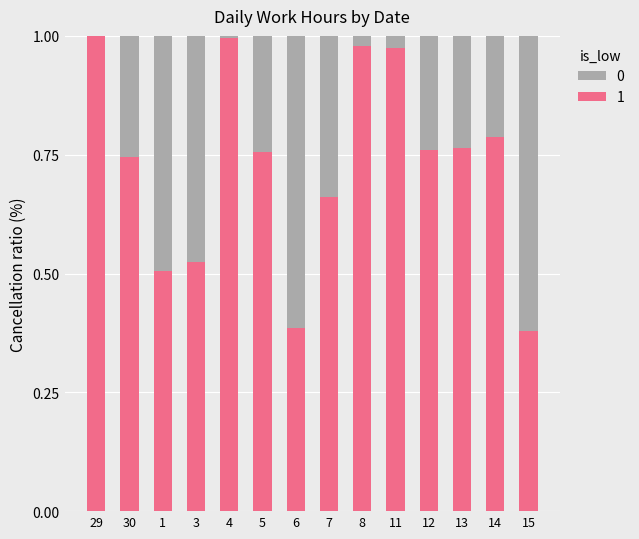

Count the number of data series in this chart.

2